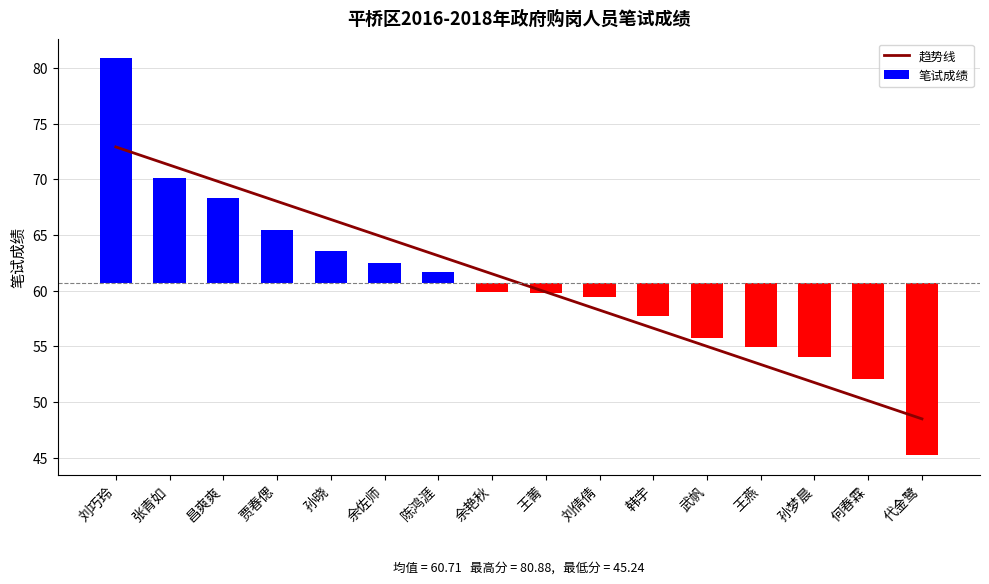

Reading left to right, what are all the values shown in this chart?

刘巧玲=72.9	张青如=71.3	昌爽爽=69.7	贾春偲=68.0	孙晓=66.4	余佐师=64.8	陈鸿涯=63.2	余艳秋=61.5	王菁=59.9	刘倩倩=58.3	韩宇=56.6	武帆=55.0	王燕=53.4	孙梦晨=51.8	何春霖=50.1	代金鹭=48.5